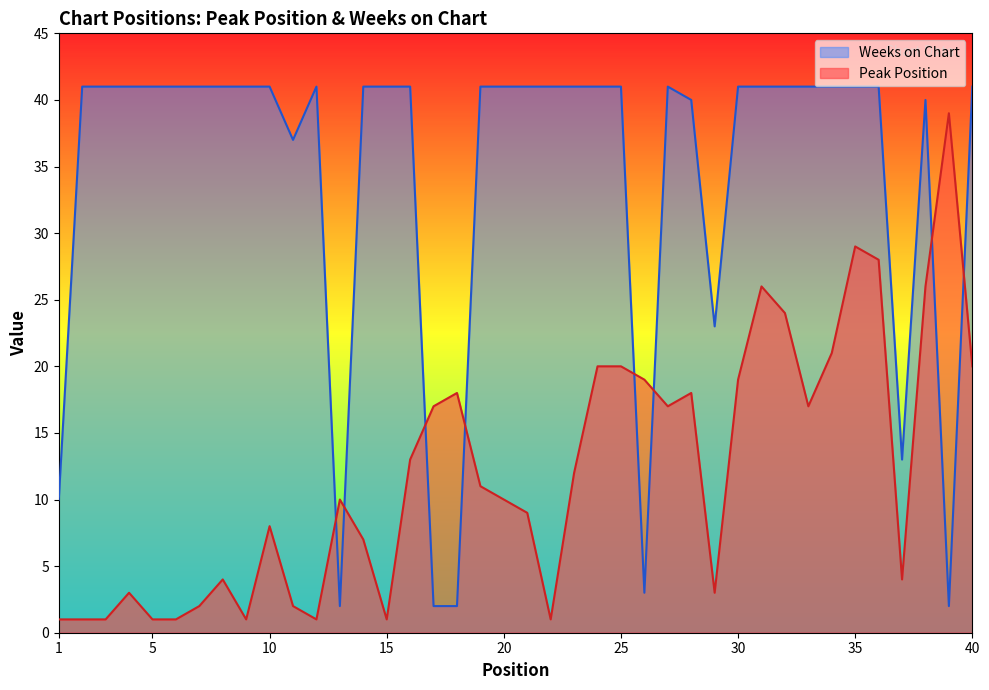

The value of Weeks on Chart at 36 is 55. True or false?

False